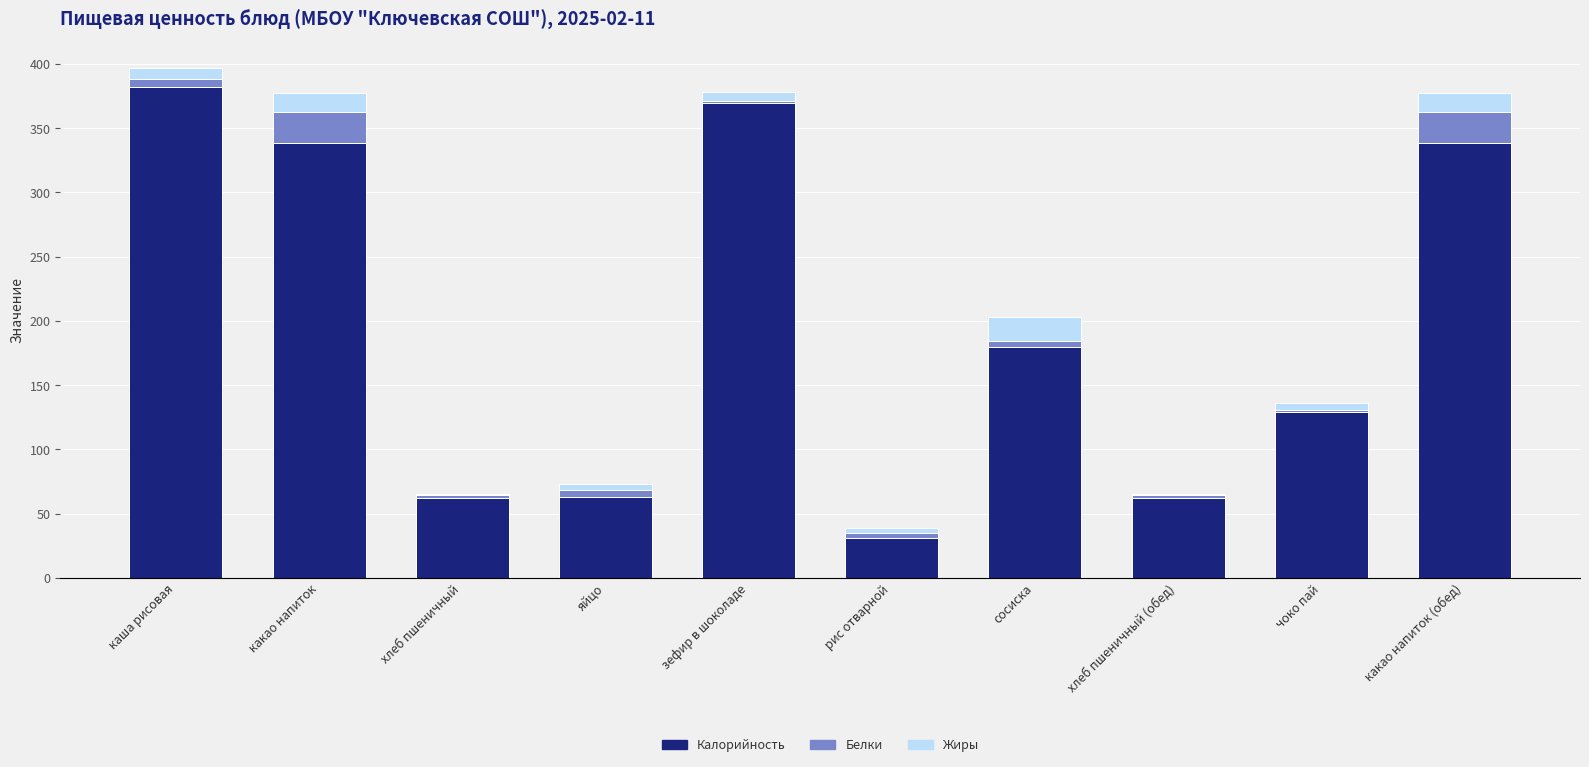

What is the sum of all Калорийность values?

1955.6